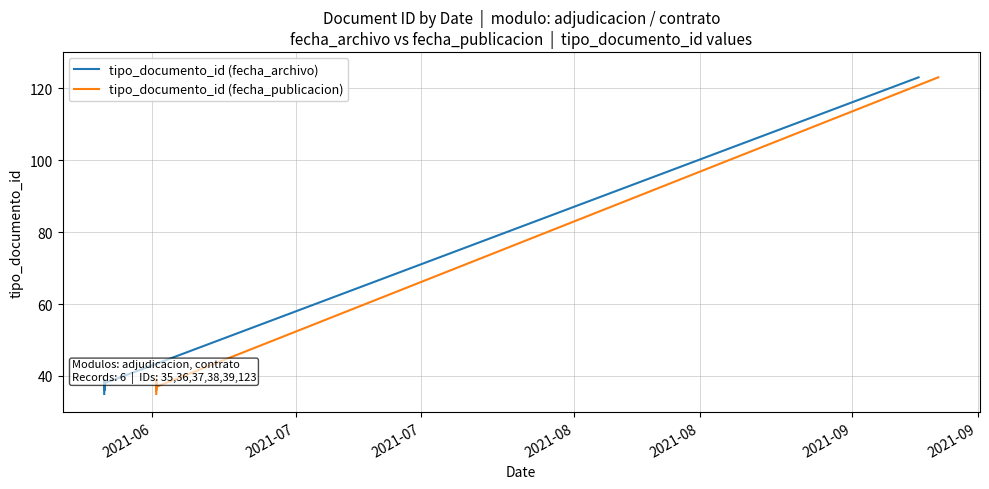

How many times do tipo_documento_id (fecha_archivo) and tipo_documento_id (fecha_publicacion) cross each other?

2